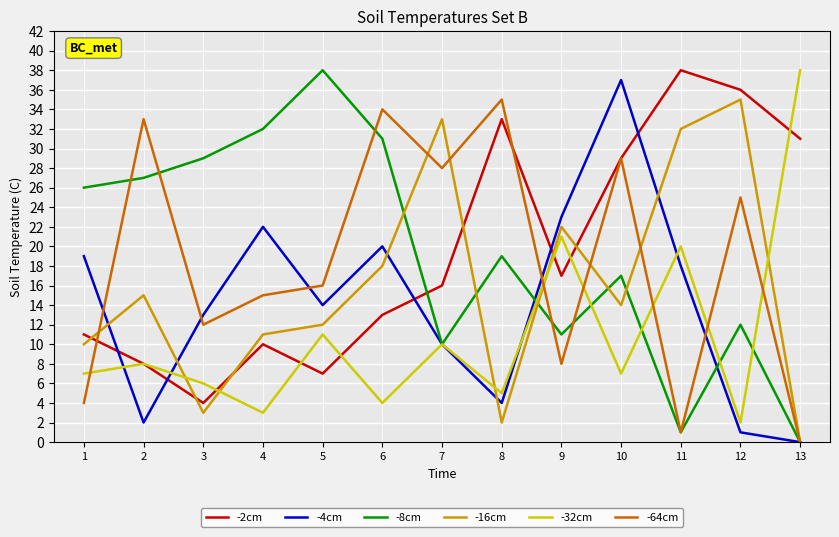

At which category does -4cm reach its first local valley?

2